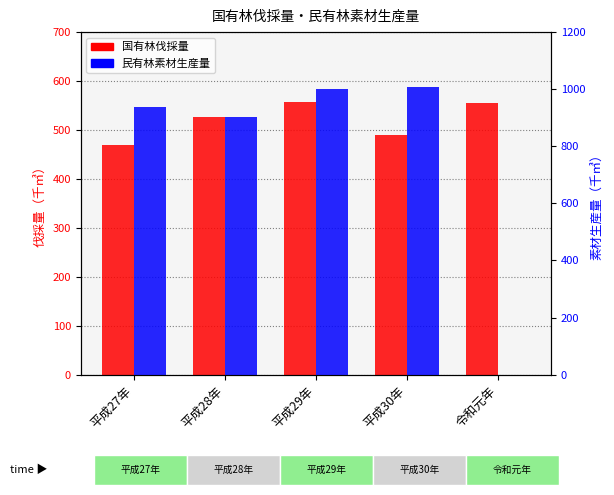

How many values in the 民有林素材生産量 series are below 937?

2